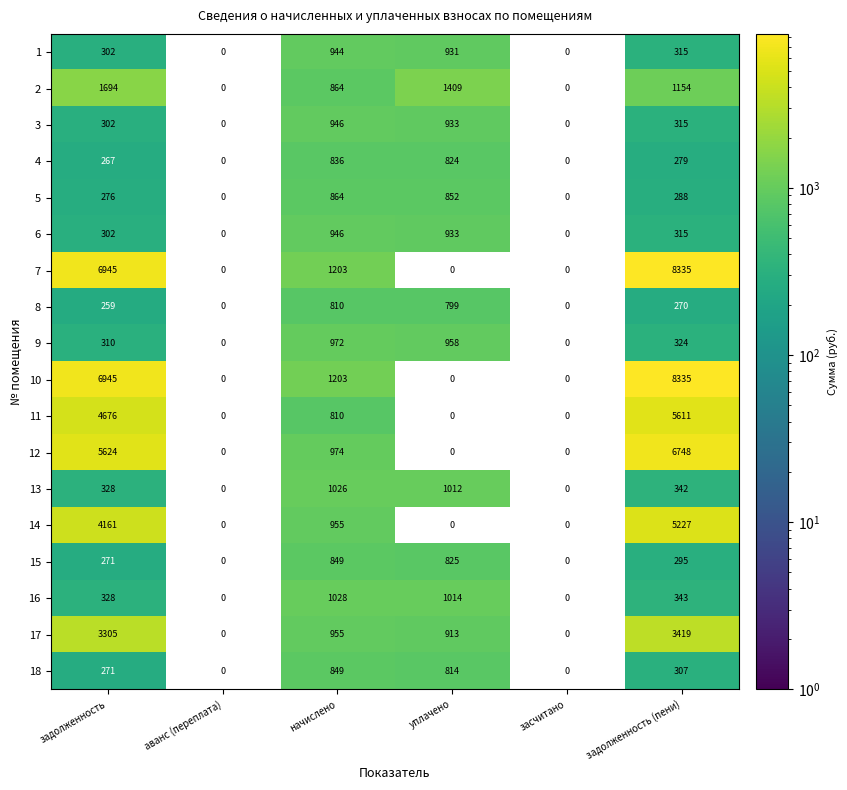

What is the spread (max minus min) of values at задолженность?

6686